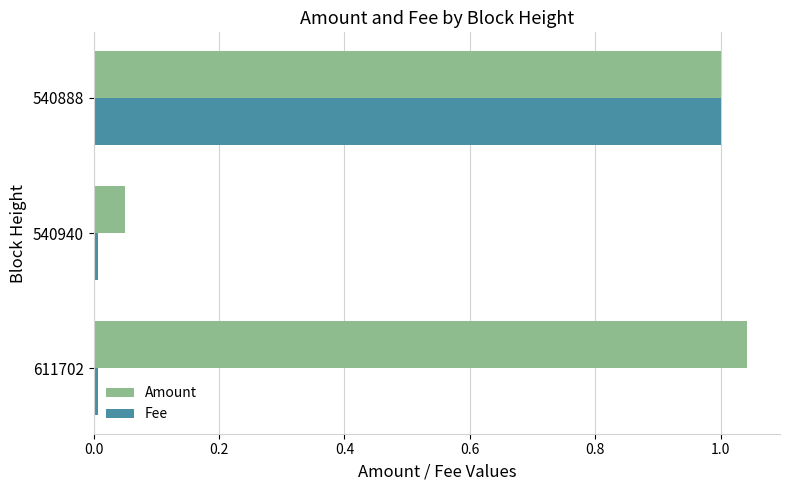

What is the average value of the Amount series?

0.7